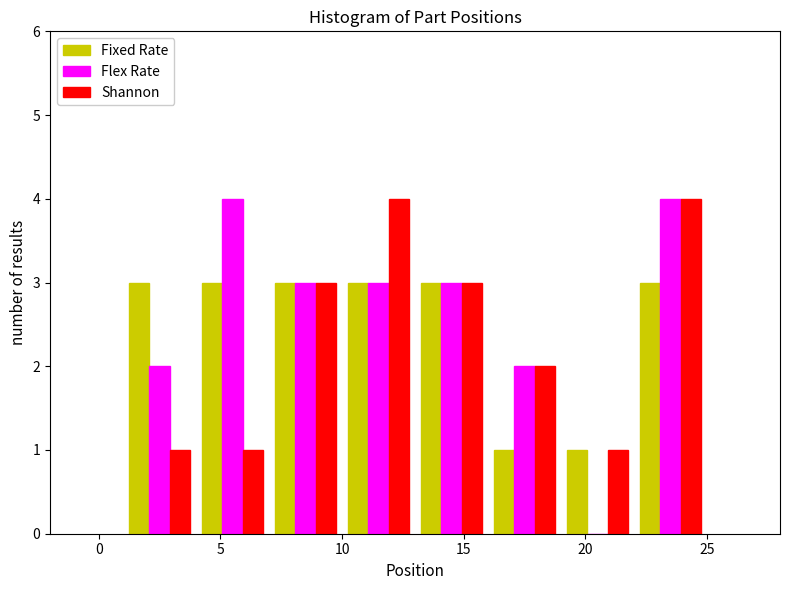

Reading left to right, transcribe this chart: for each range on the x-axis, give the height of each series' bar. The values are not printed on the chart, so give them approximately, as read against the axis.

1 to 4: Fixed Rate=3	Flex Rate=2	Shannon=1
4 to 7: Fixed Rate=3	Flex Rate=4	Shannon=1
7 to 10: Fixed Rate=3	Flex Rate=3	Shannon=3
10 to 13: Fixed Rate=3	Flex Rate=3	Shannon=4
13 to 16: Fixed Rate=3	Flex Rate=3	Shannon=3
16 to 19: Fixed Rate=1	Flex Rate=2	Shannon=2
19 to 22: Fixed Rate=1	Flex Rate=0	Shannon=1
22 to 25: Fixed Rate=3	Flex Rate=4	Shannon=4